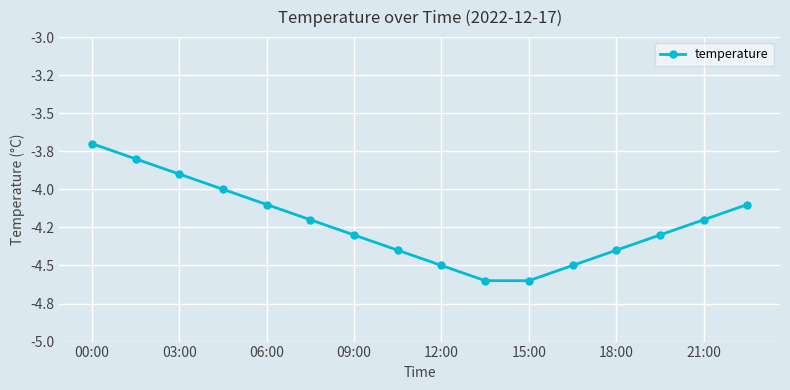

Reading left to right, list all the values displayed in this chart.

-3.7	-3.8	-3.9	-4.0	-4.1	-4.2	-4.3	-4.4	-4.5	-4.6	-4.6	-4.5	-4.4	-4.3	-4.2	-4.1